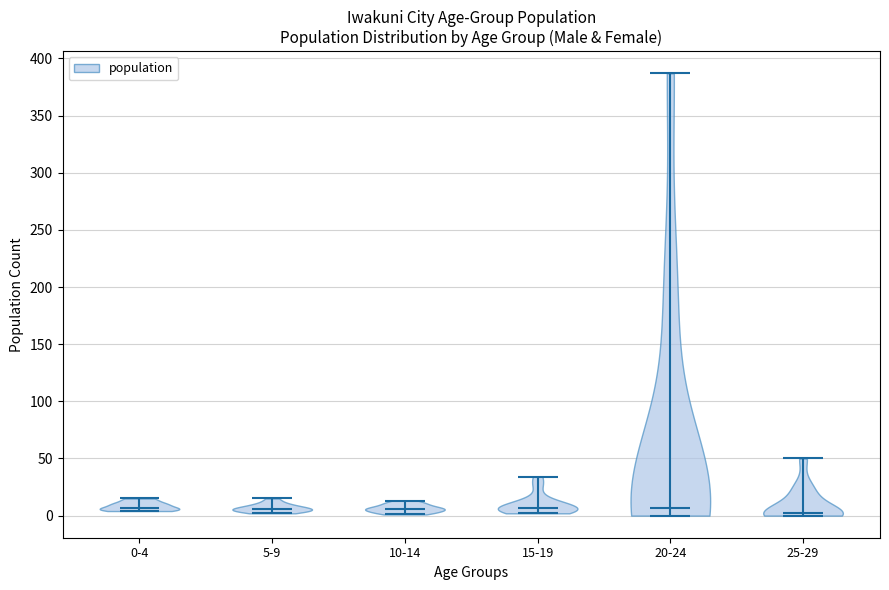

Reading left to right, read every violin against the y-axis: where its median line is, and the lowest and highest points it reaches. The values are not printed on the chart, so give them approximately, as read against the axis.

0-4: median line 5, lowest point 5, highest point 15
5-9: median line 5, lowest point 0, highest point 15
10-14: median line 5, lowest point 0, highest point 15
15-19: median line 5, lowest point 0, highest point 35
20-24: median line 5, lowest point 0, highest point 385
25-29: median line 0, lowest point 0, highest point 50